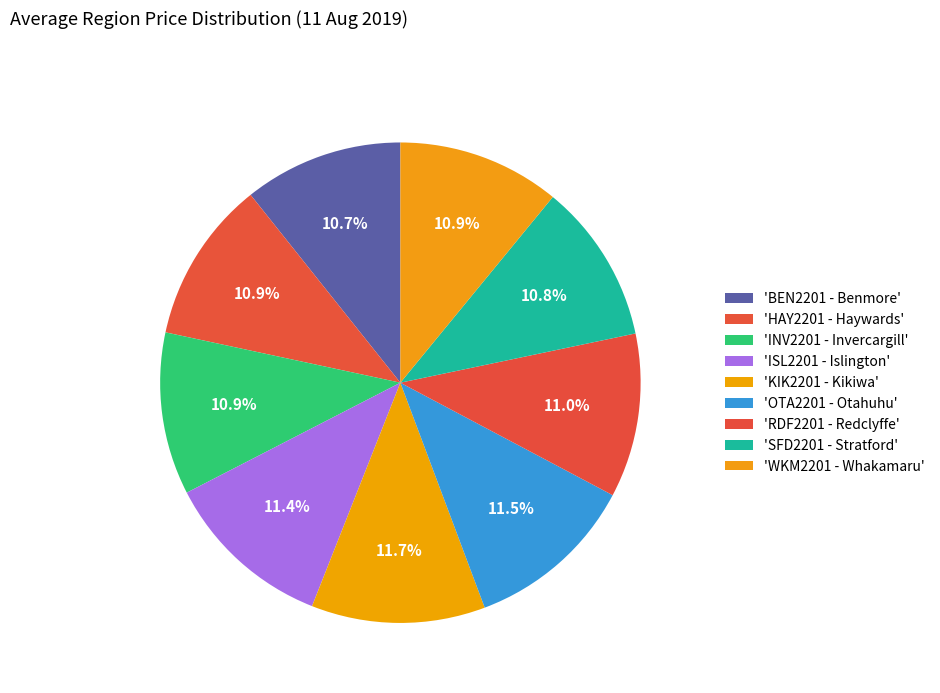

What is the largest slice in the pie chart?

KIK2201 - Kikiwa